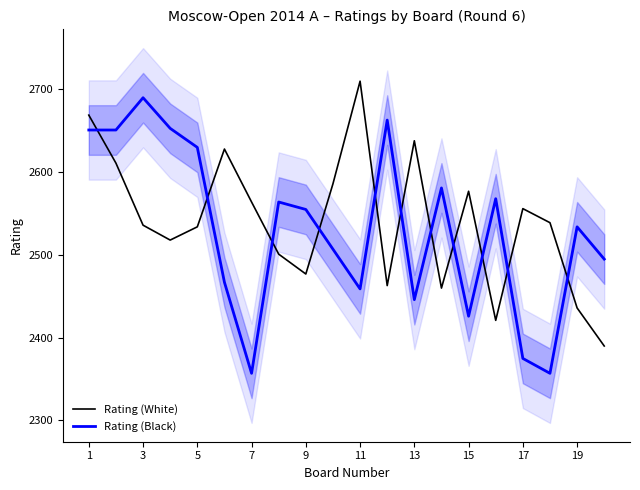

What is the sum of all Rating (White) values?

50814